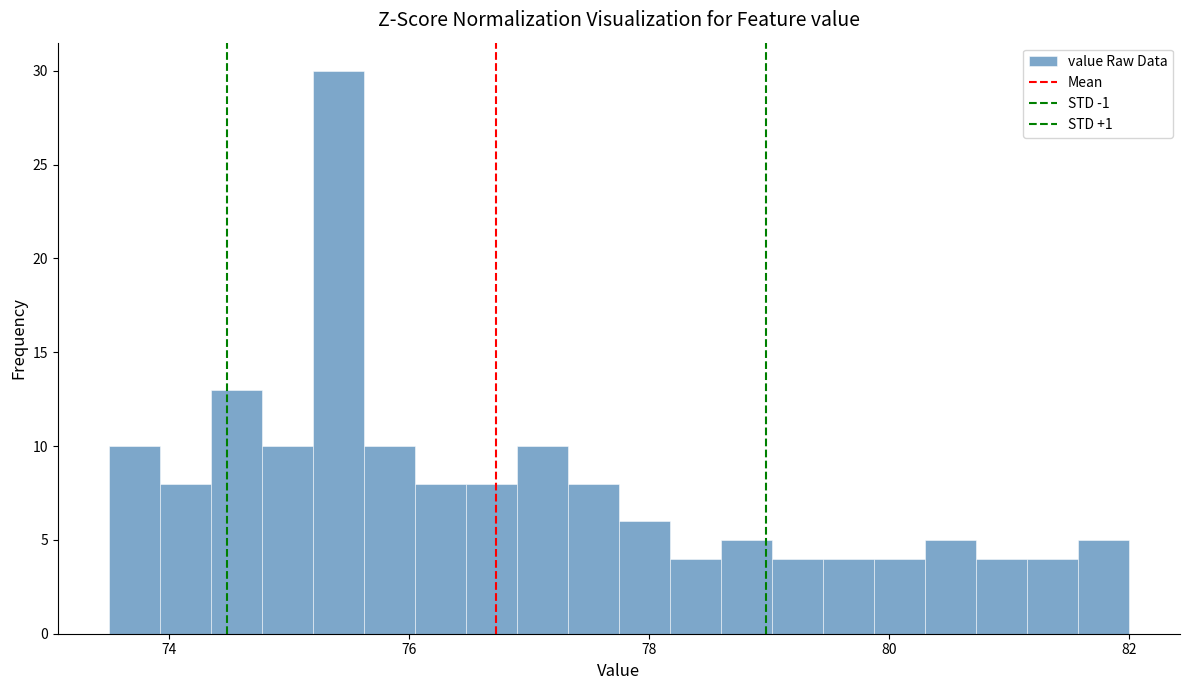

Read against the x-axis, roughly where is the centre of the tallest bar?

75.4